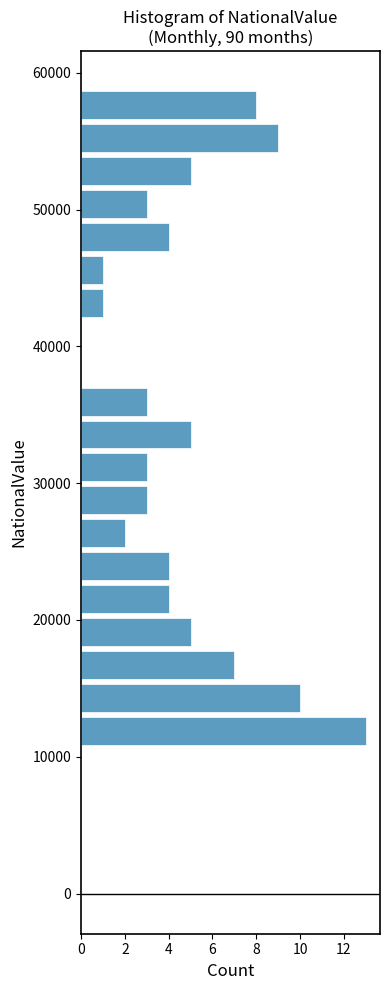

Around what value on the y-axis is the longest bar? Give the approximate position of its centre, as read against the axis.

12000